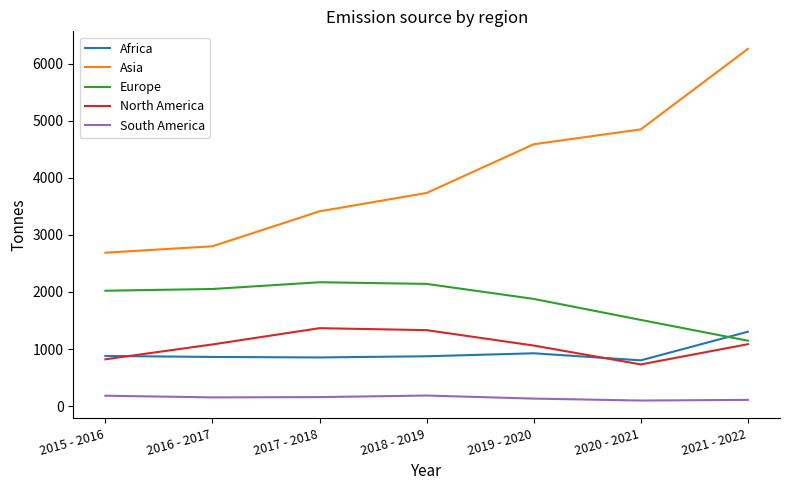

True or false: South America and North America cross at least once.

False